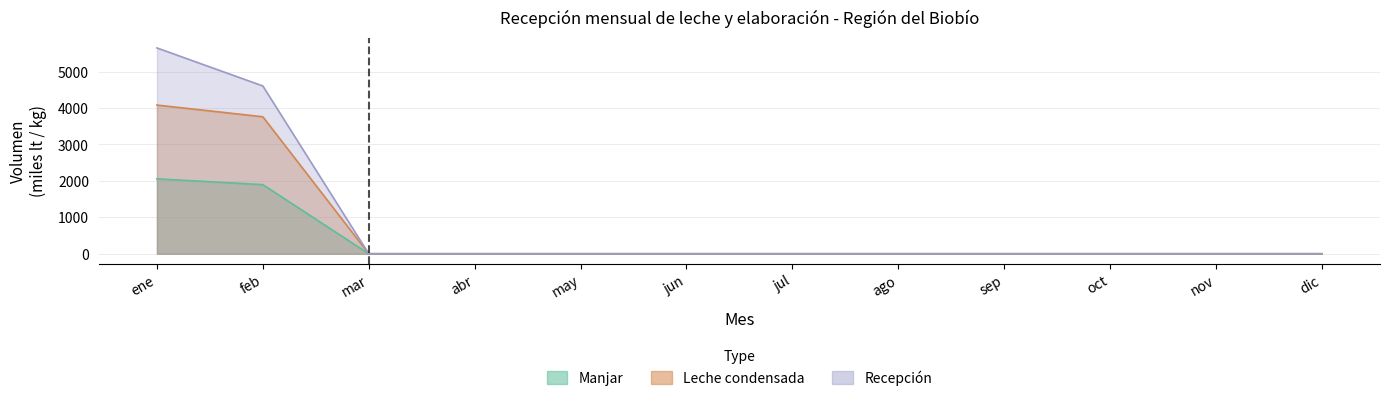

At how many categories does at least one series exceed 789?

2